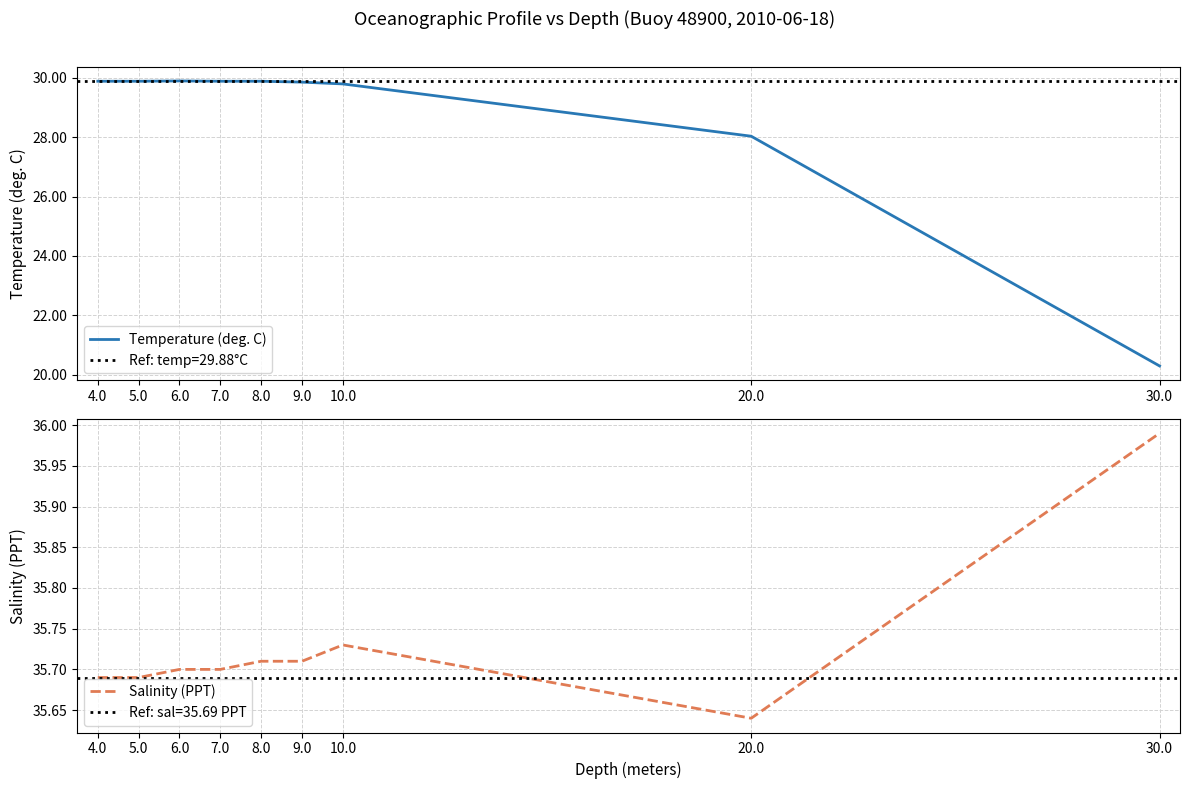

What position from the left is 9.0?

6